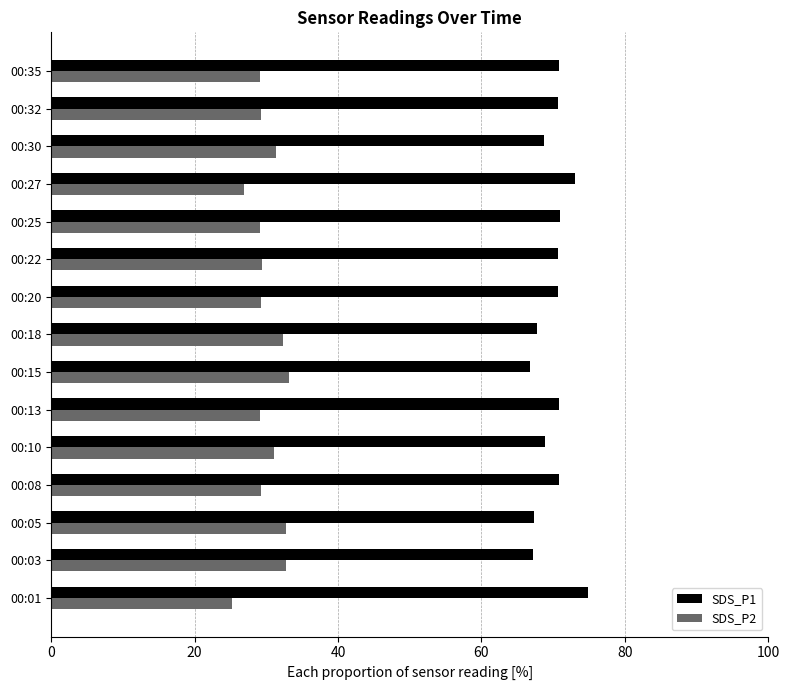

At how many categories does at least one series exceed 39?

15